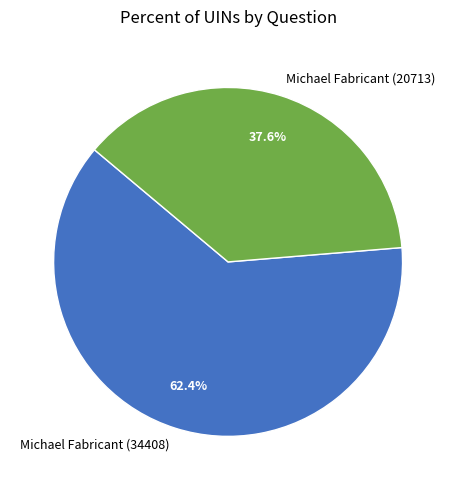

Is there a majority slice in this chart?

Yes